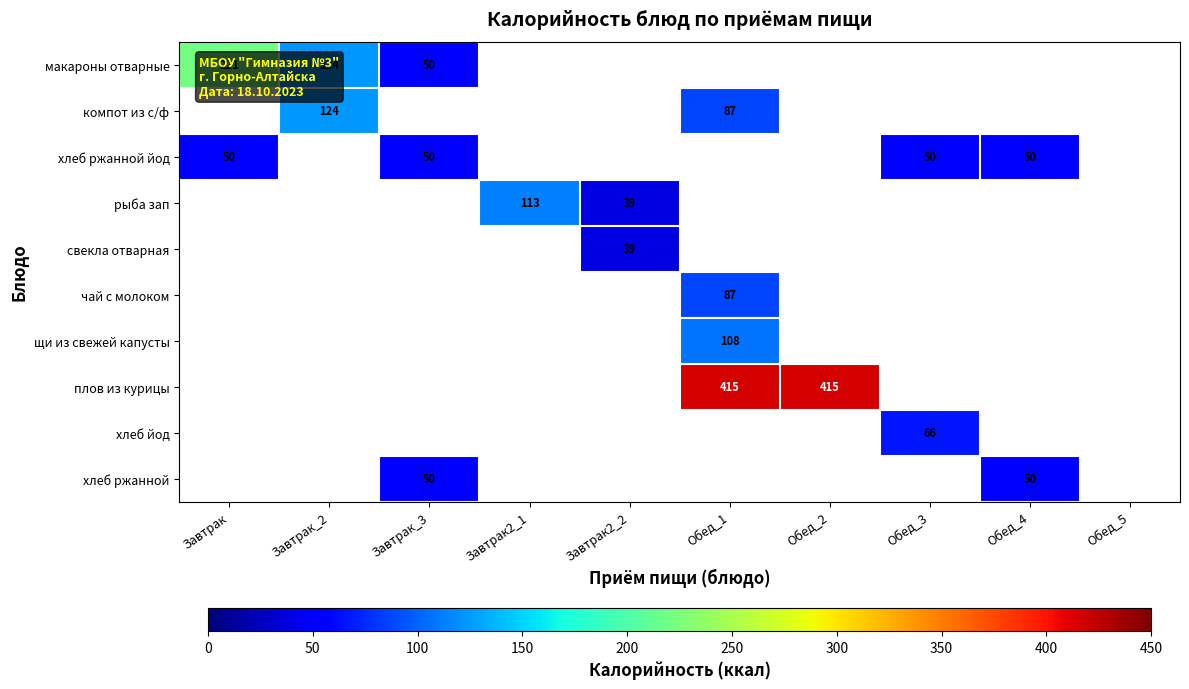

Which category has the lowest value across all series?

Завтрак2_2